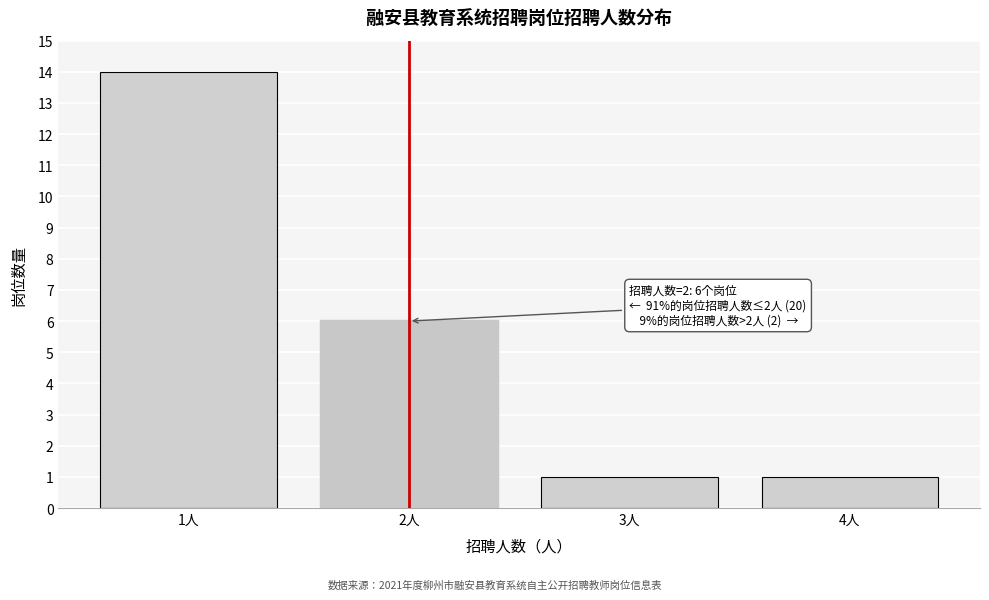

Reading right to left, transcribe all the data shown in this chart.

1	1	6	14